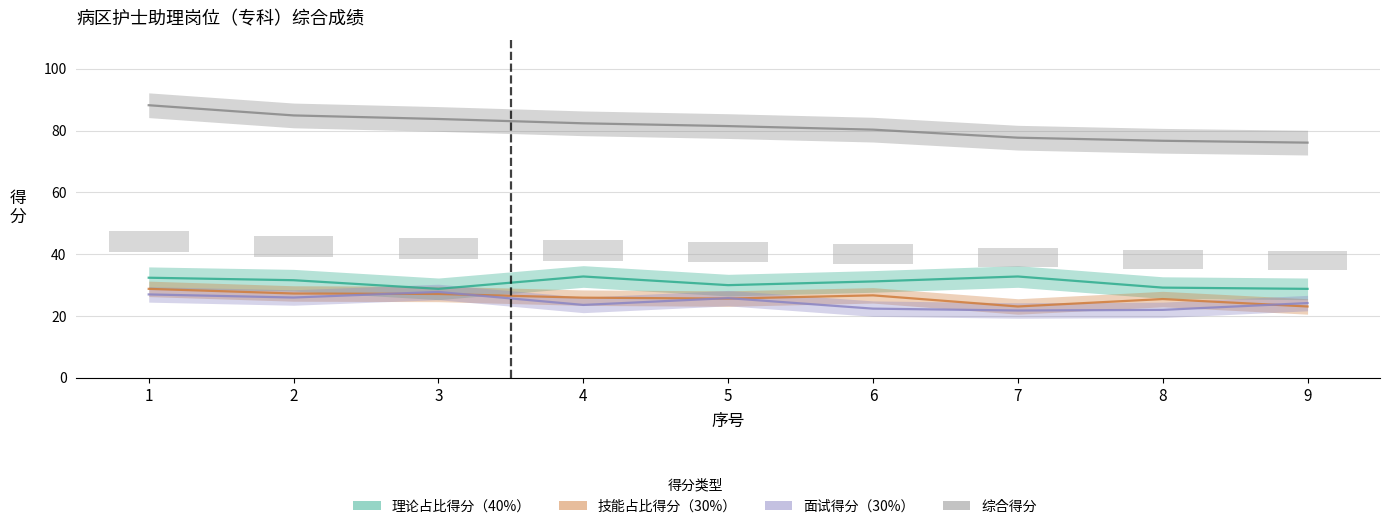

At how many categories does at least one series exceed 29?

9